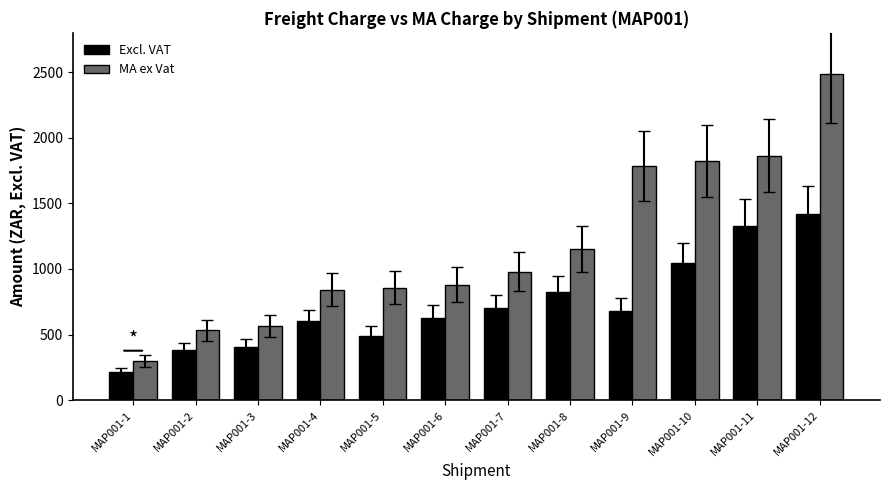

How many bars are there in each group?

2